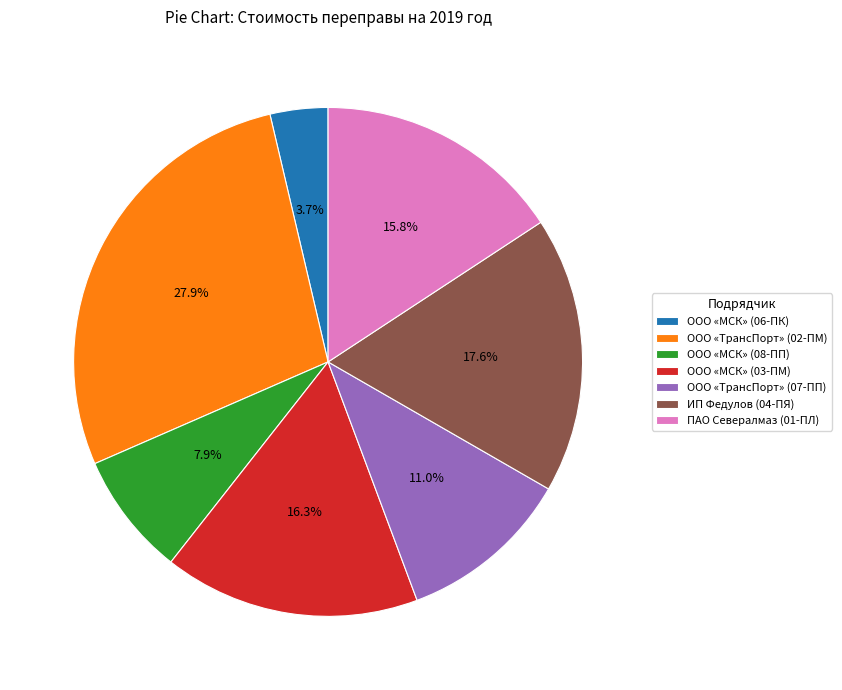

To the nearest percent, what portion does ООО «МСК» (08-ПП) represent?

8%